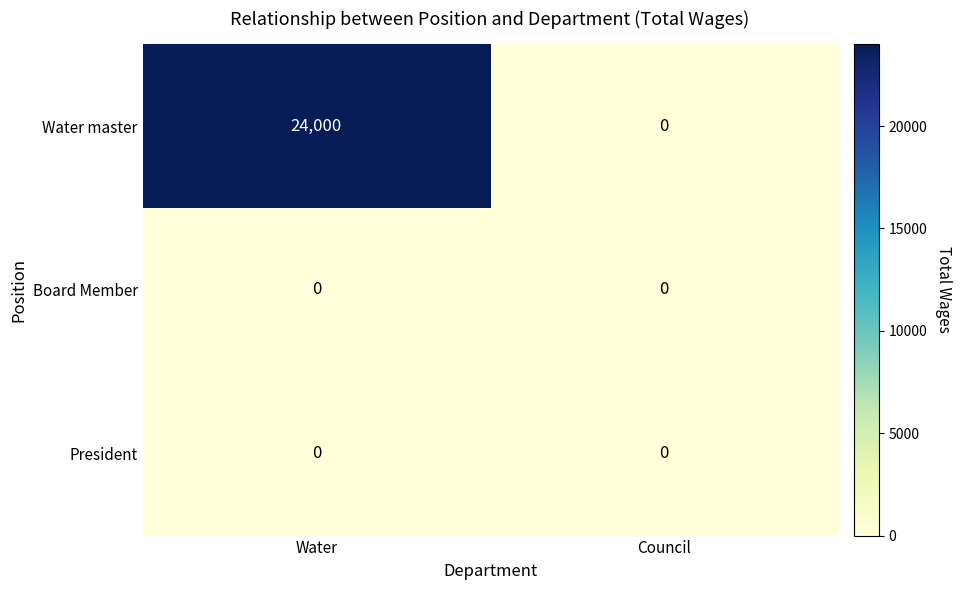

Between Water and Council, which series saw the biggest shift?

Water master